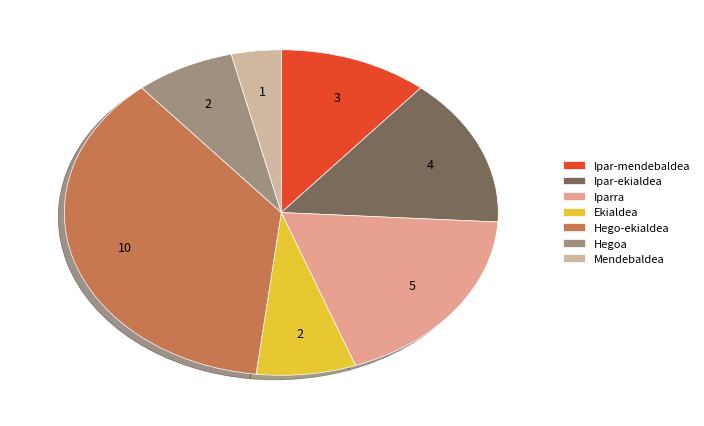

To the nearest percent, what is the combined percentage of Iparra and Ipar-mendebaldea?

30%